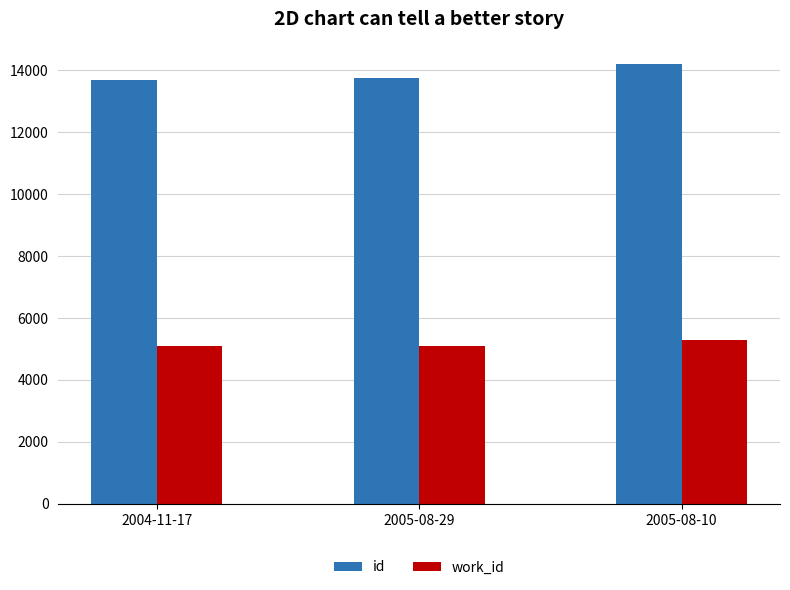

List the series in order of their peak value, lowest first.

work_id, id